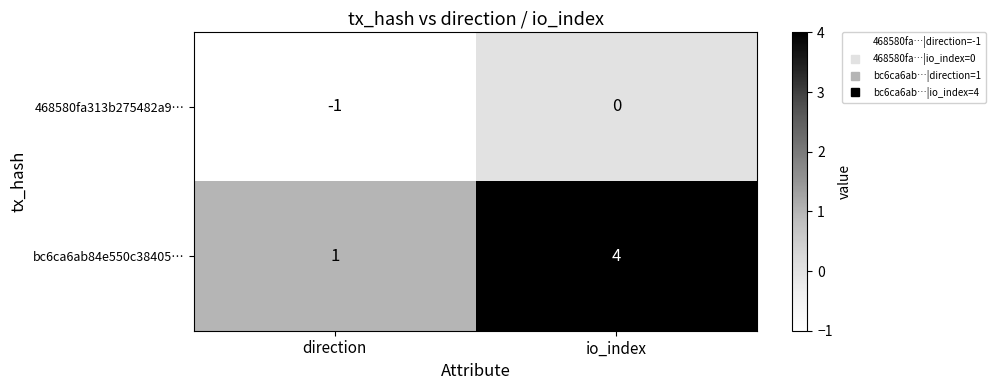

The 468580fa313b275482a9… series shows 0 at io_index. True or false?

True